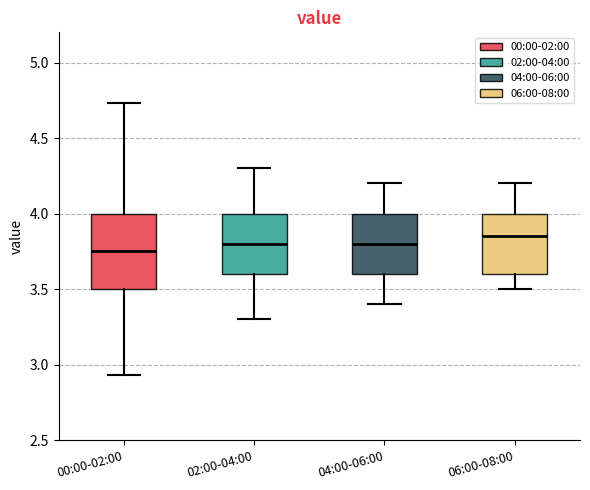

Reading left to right, read every box against the y-axis: the position of its median line, the range the box covers, and the ends of its whiskers. The values are not printed on the chart, so give them approximately, as read against the axis.

00:00-02:00: median 3.75, box 3.50 to 4.00, whiskers 2.95 to 4.75
02:00-04:00: median 3.80, box 3.60 to 4.00, whiskers 3.30 to 4.30
04:00-06:00: median 3.80, box 3.60 to 4.00, whiskers 3.40 to 4.20
06:00-08:00: median 3.85, box 3.60 to 4.00, whiskers 3.50 to 4.20